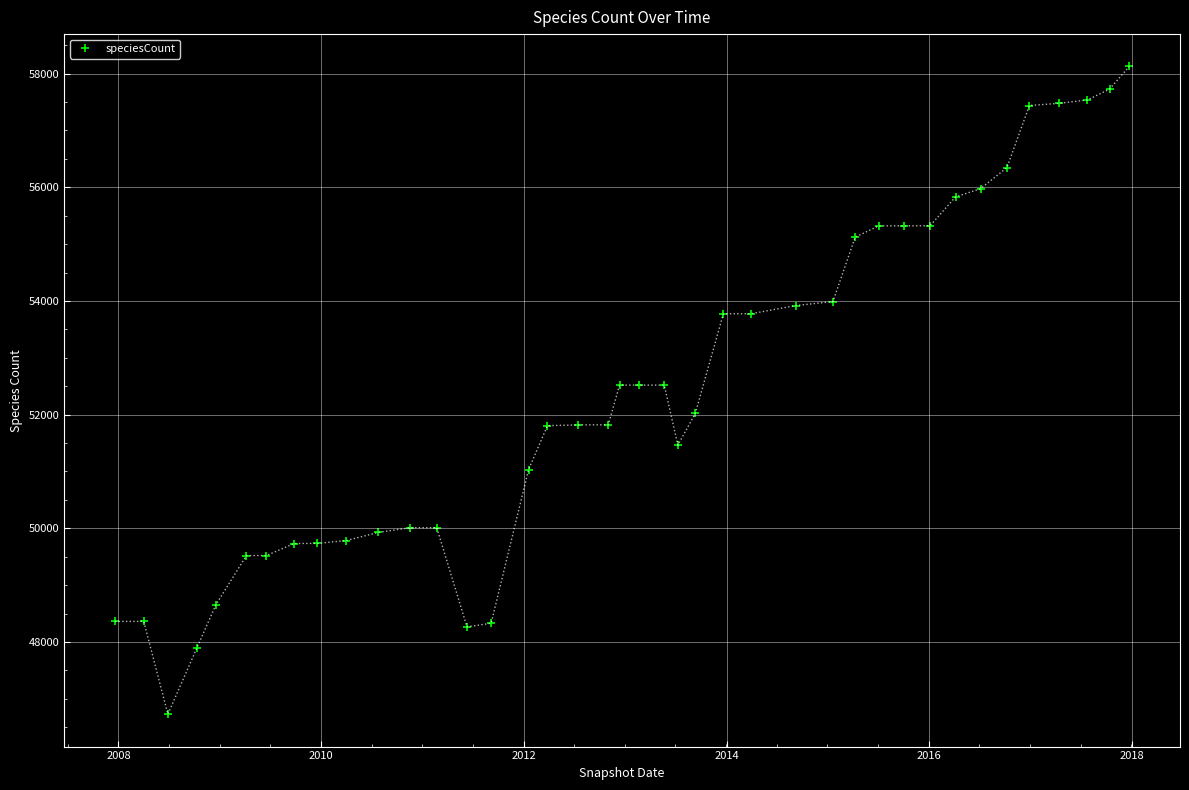

What is the average value?

52384